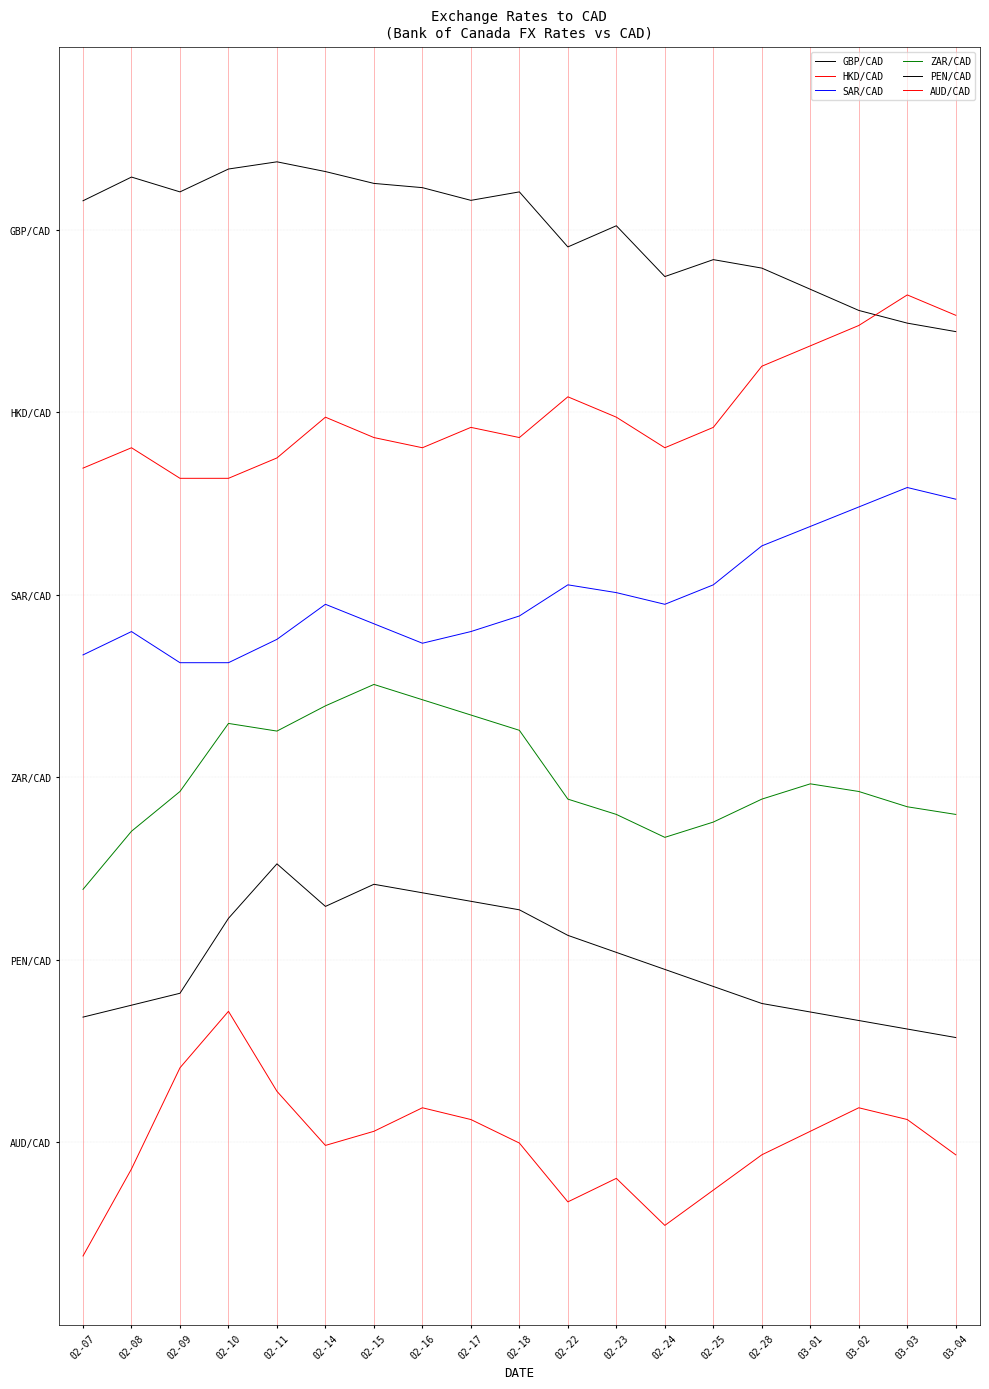

Does the chart have visible grid lines?

Yes